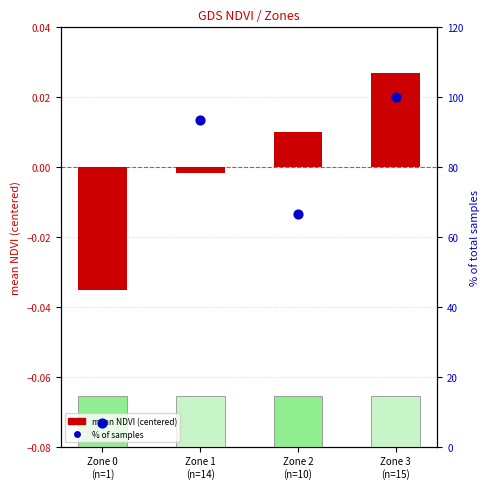

At how many categories does at least one series exceed 30?

3